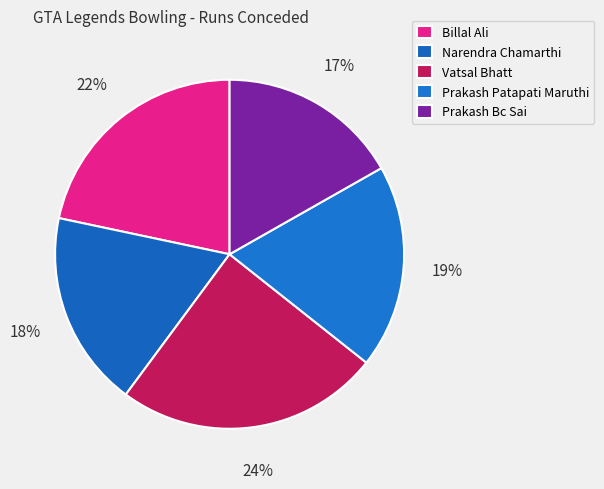

Is there any slice that represents more than half of the pie?

No